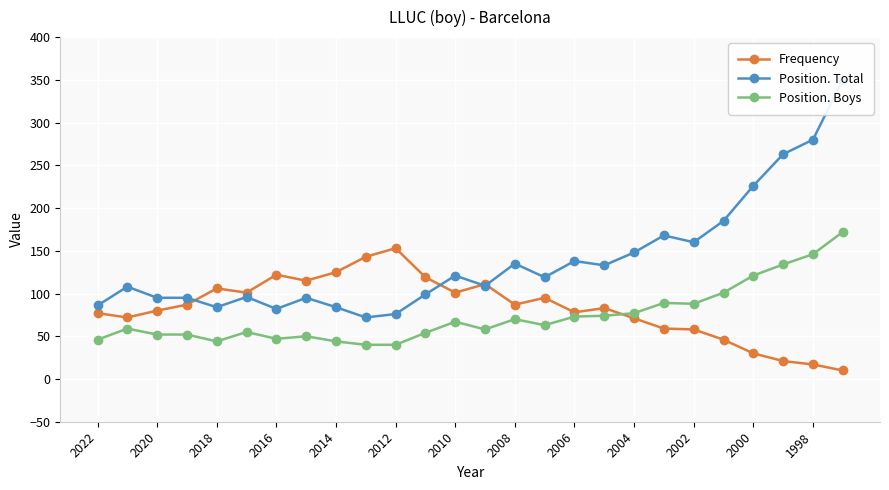

Is the value of Frequency at 2014 greater than the value of Position. Boys at 2002?

Yes